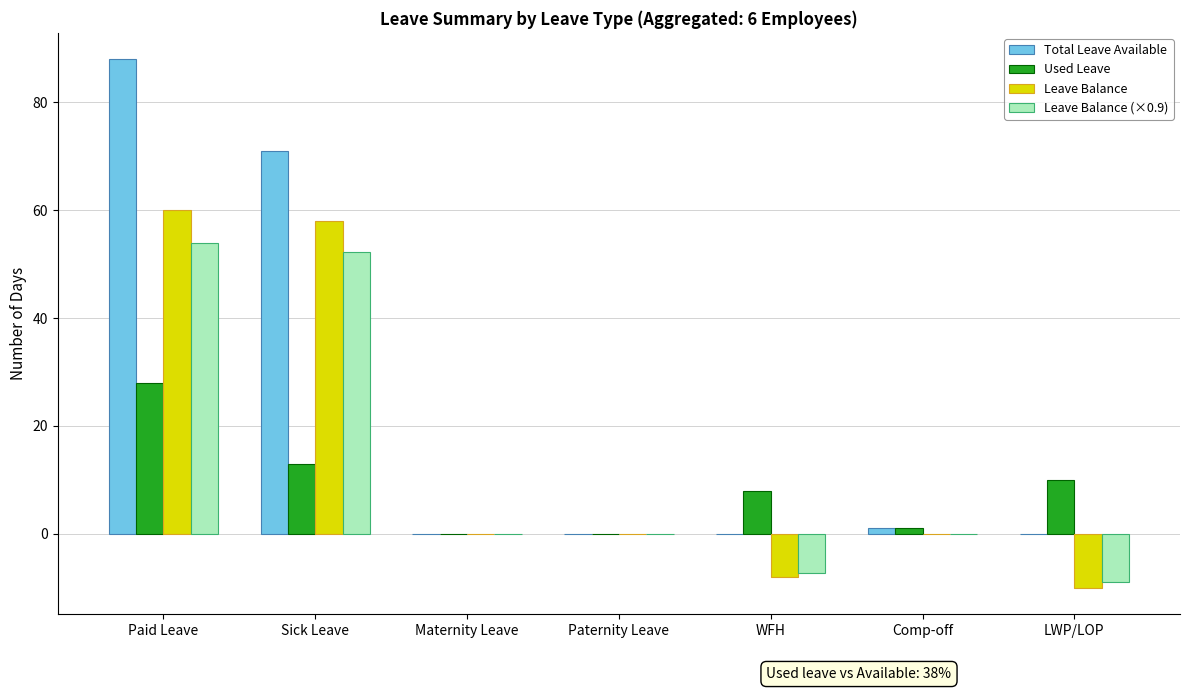

How many groups of bars are there?

7